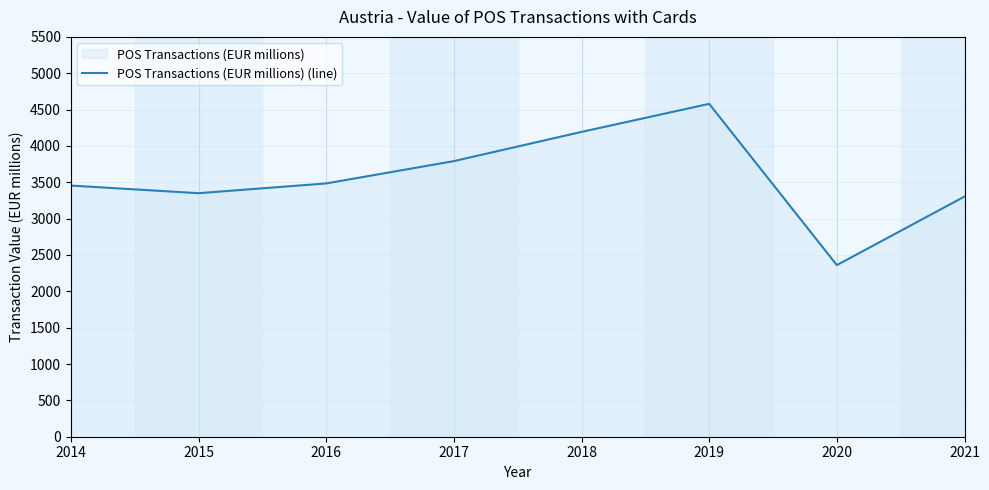

What value does the data have at 2017?

3791.1